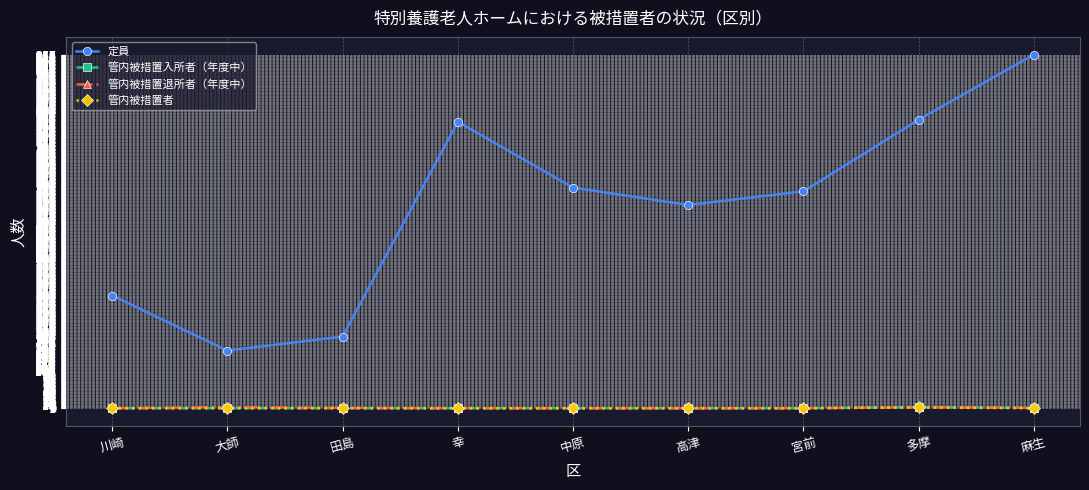

How many data points in 管内被措置退所者（年度中） are above 0?

4